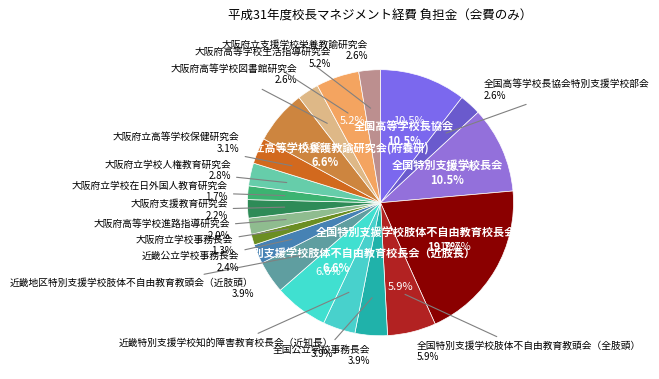

Combined, what portion of the pie is 大阪府立支援学校栄養教諭研究会 and 大阪府高等学校生活指導研究会?

7.9%